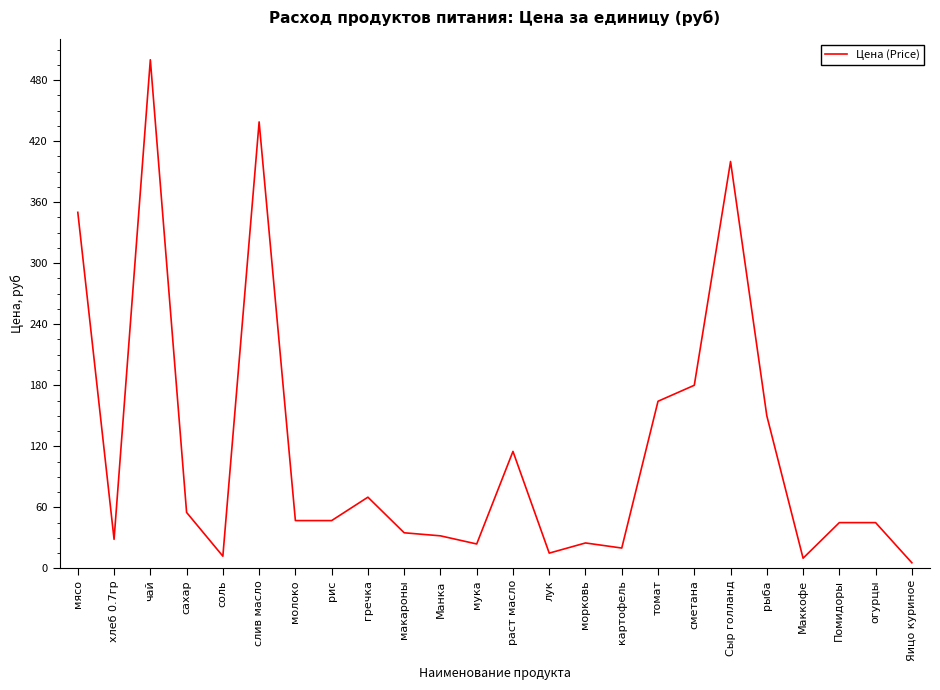

Is it true that the value at сахар is 55.0?

True